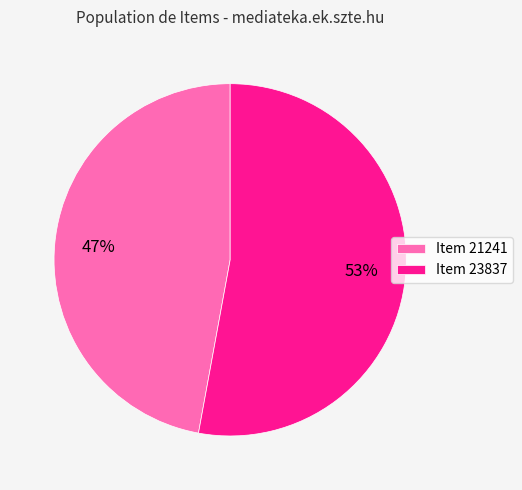

How many slices are in this pie chart?

2